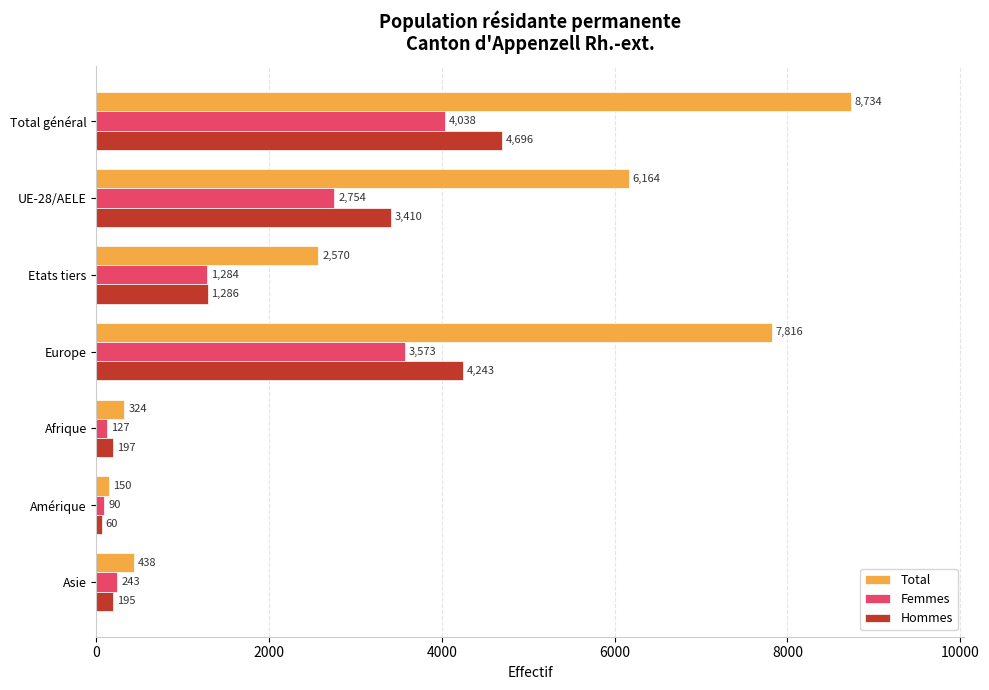

At which label does Total reach its minimum?

Amérique